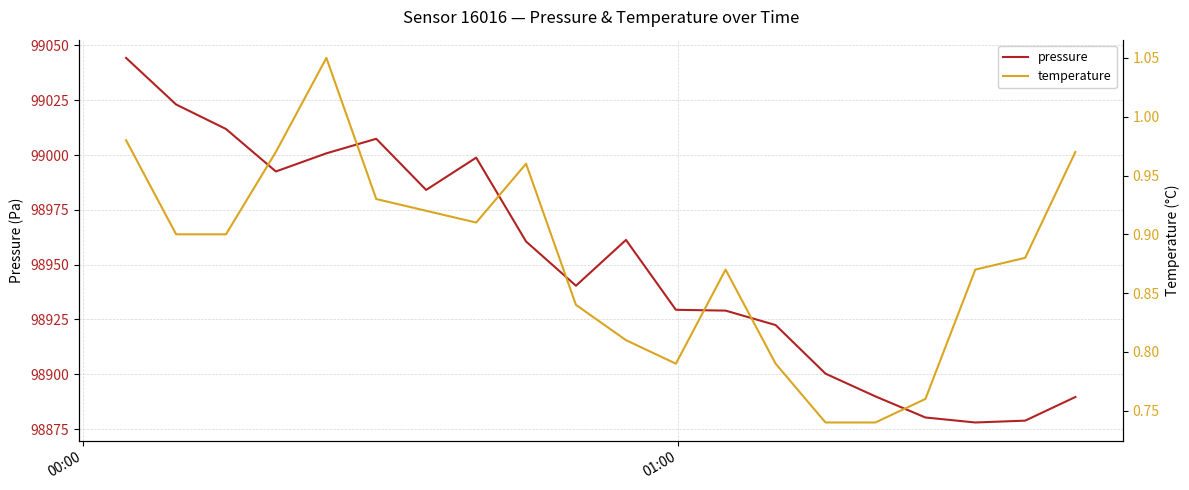

Which series has the largest range (max minus min)?

pressure